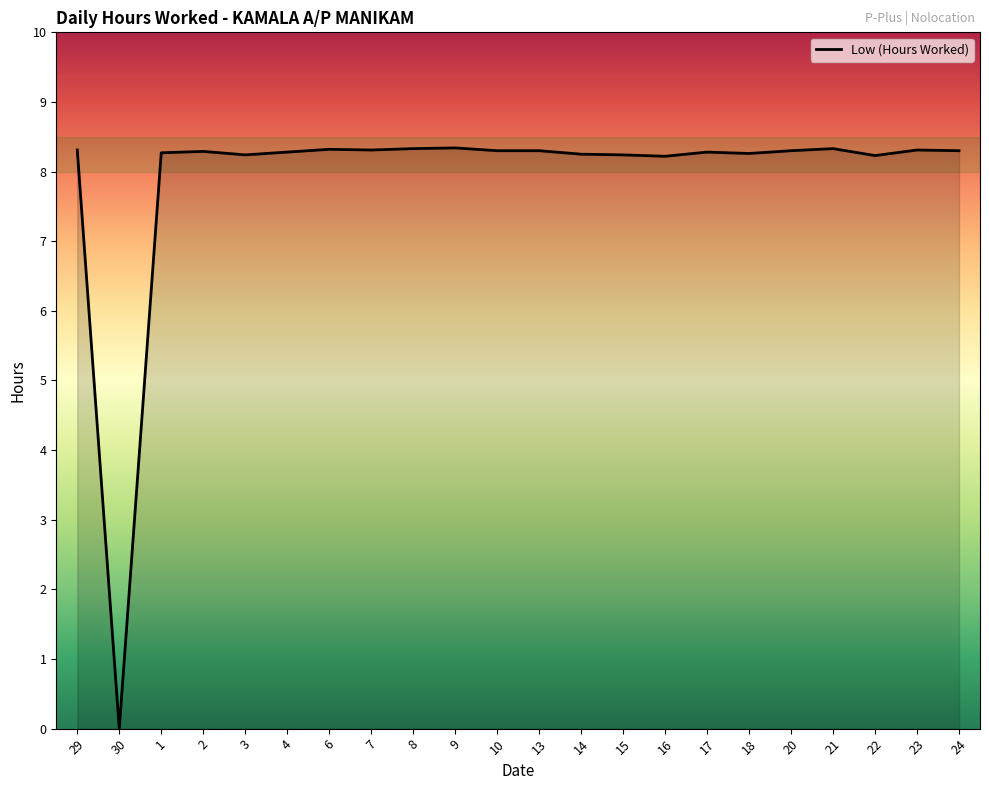

Count the number of categories in the chart.

22